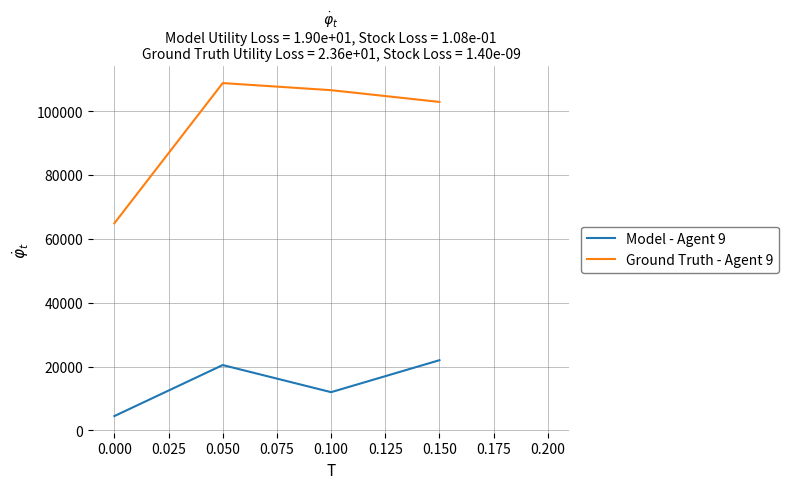

Between 0.000 and 0.050, which series saw the biggest shift?

Ground Truth - Agent 9